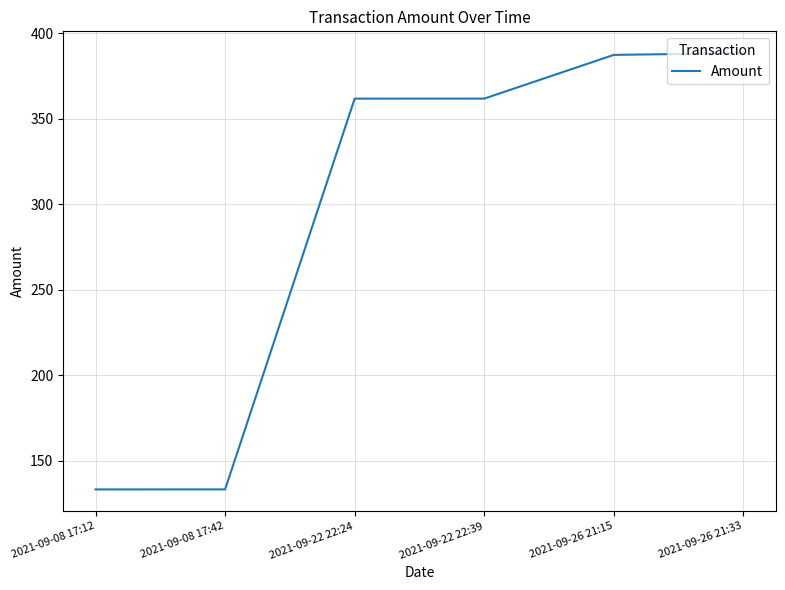

True or false: the data shows 89.5 at 2021-09-22 22:24.

False